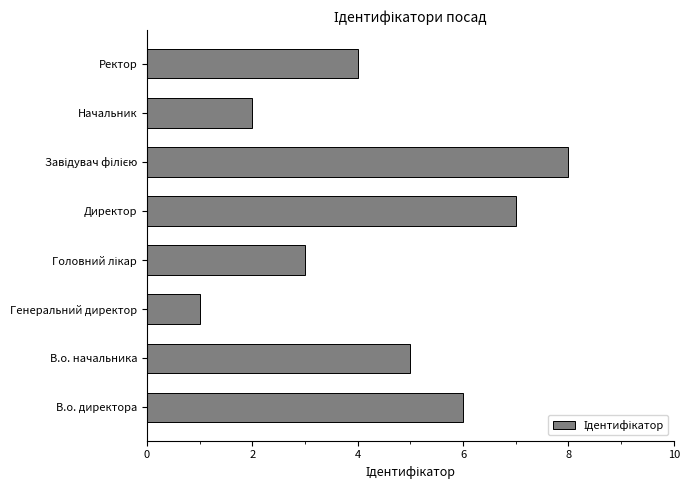

What is the difference between the maximum and minimum values?

7